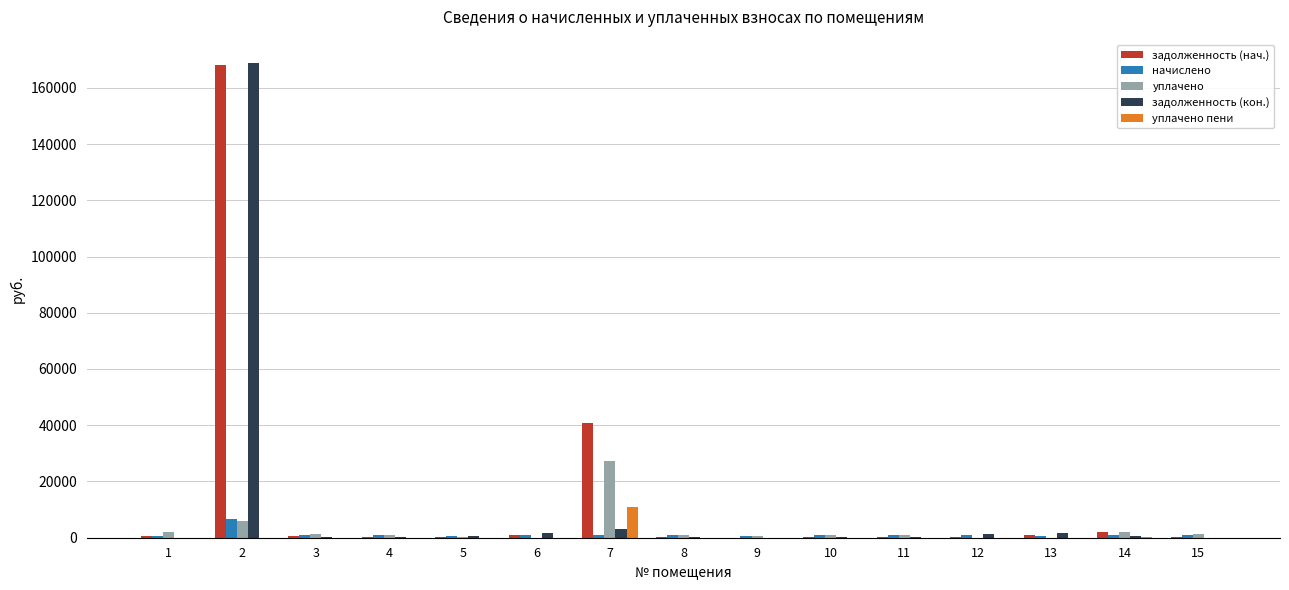

Between 2 and 11, which series saw the biggest shift?

задолженность (кон.)